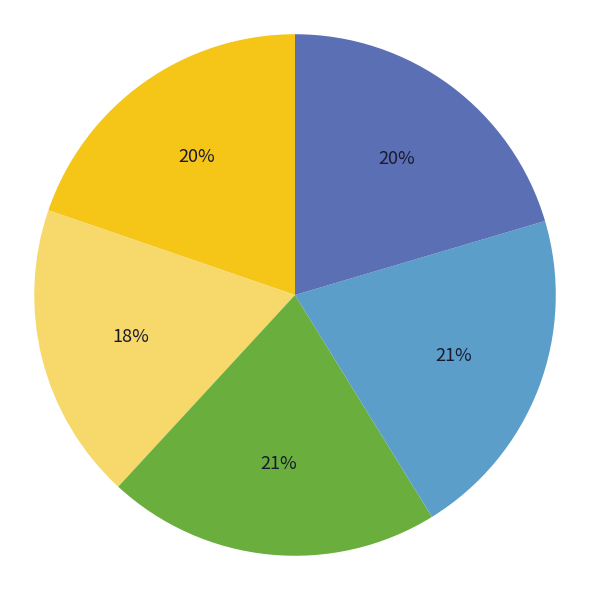

To the nearest percent, what is the average slice percentage?

20%